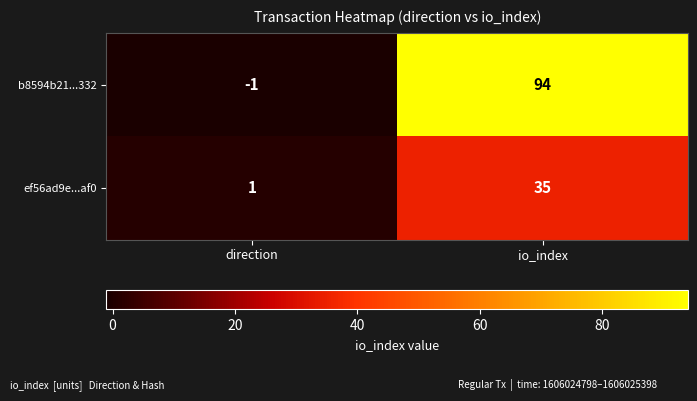

What is the smallest value displayed?

-1